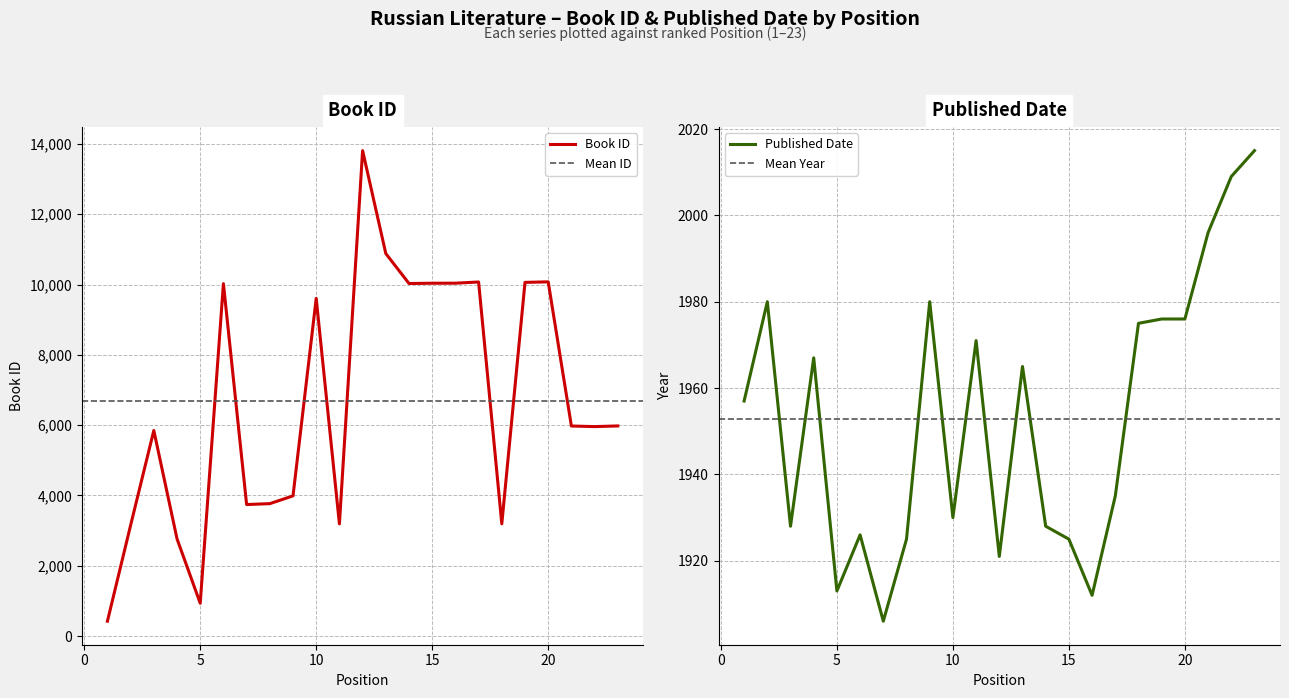

The Published Date series shows 3552 at 20. True or false?

False